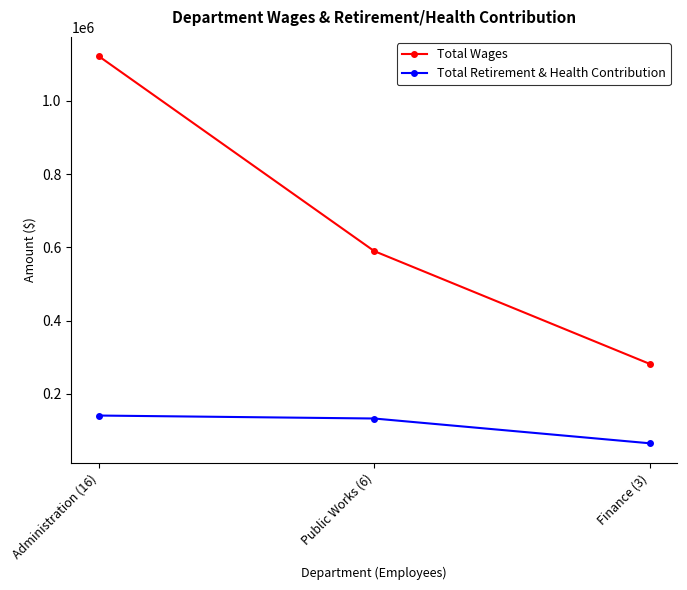

The value of Total Wages at Finance (3) is 195279. True or false?

False